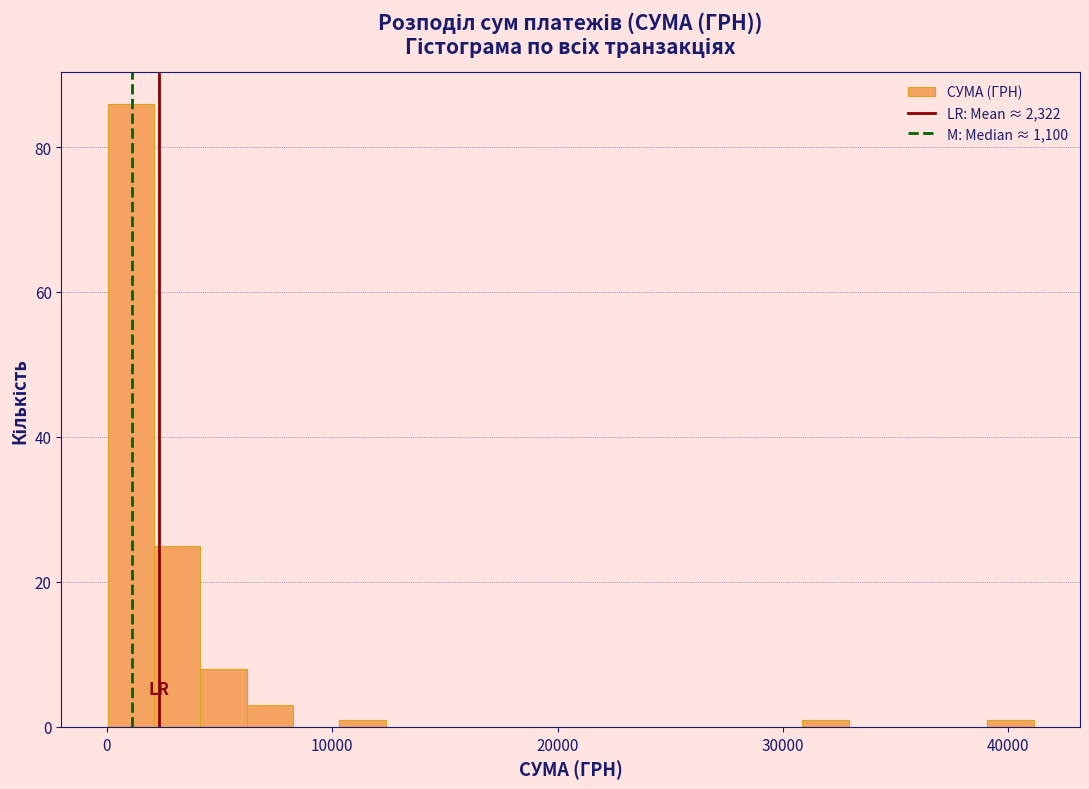

Around what value on the x-axis is the tallest bar? Give the approximate position of its centre, as read against the axis.

1000